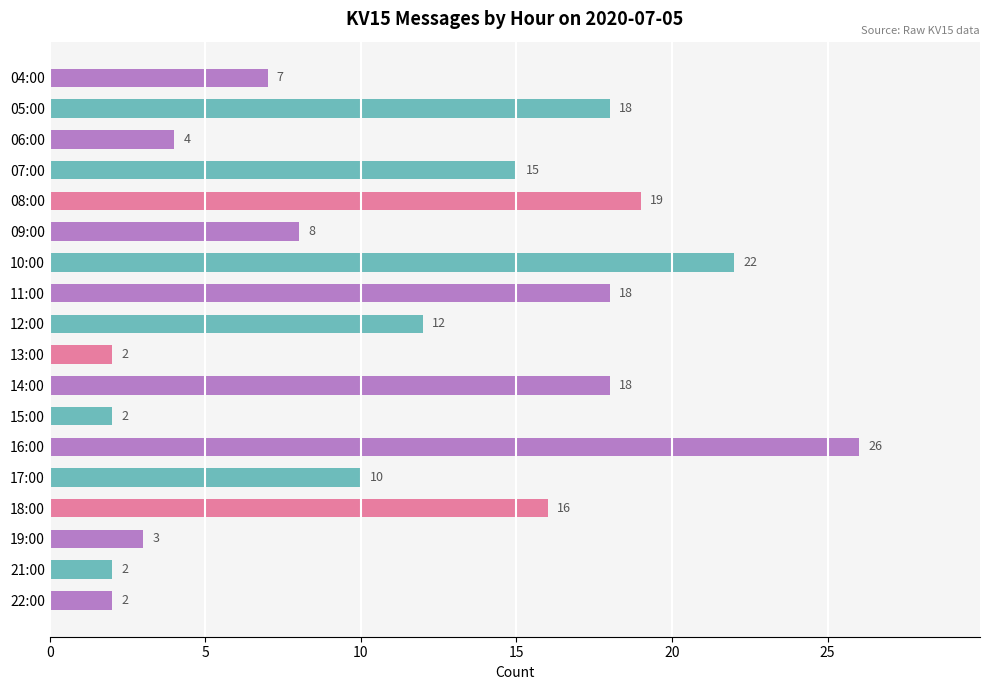

Count the number of categories in the chart.

18